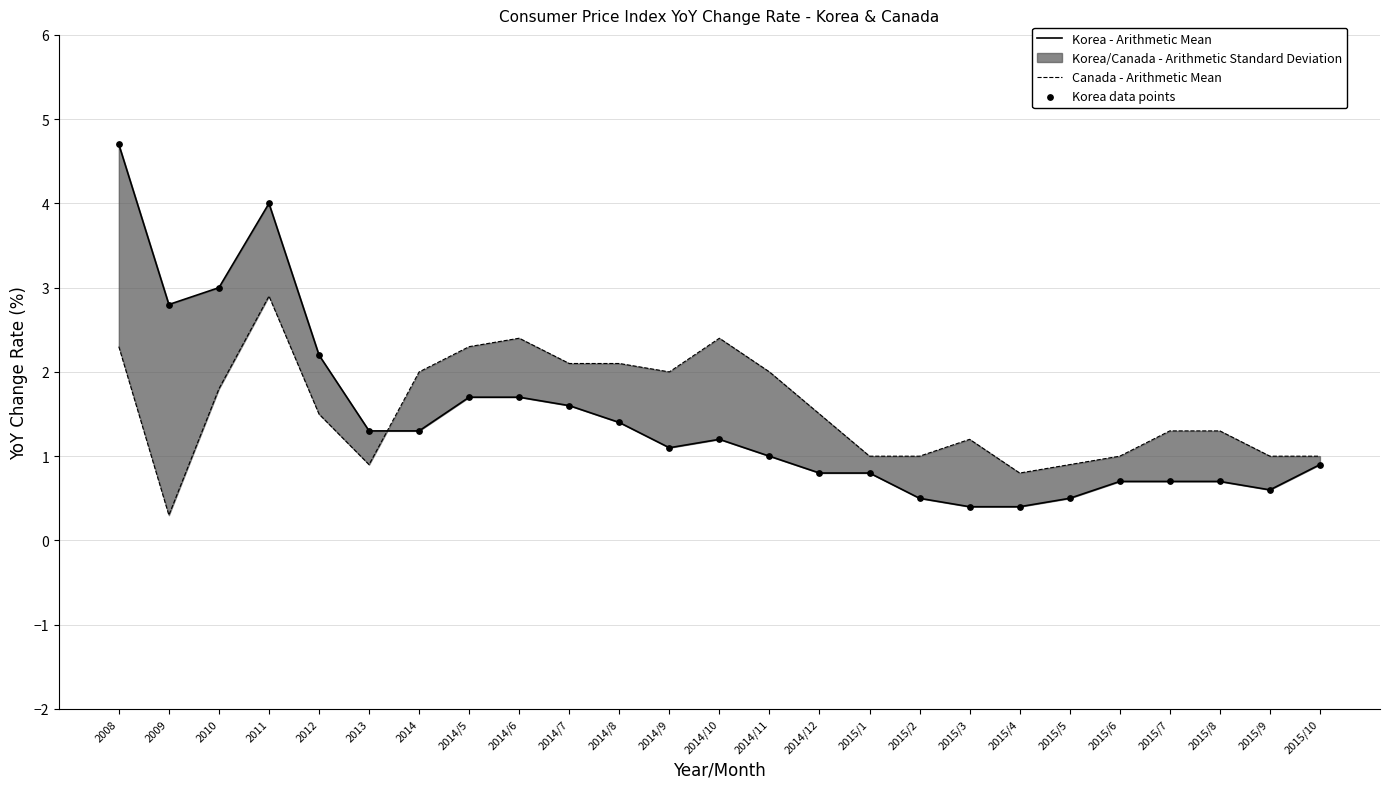

Is the value of Korea data points at 2014/11 greater than the value of Canada - Arithmetic Mean at 2014/9?

No